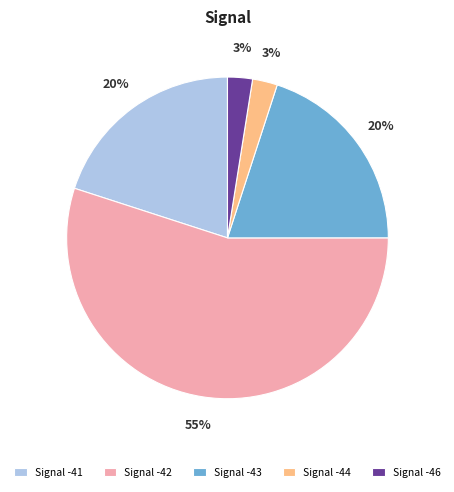

Which slice is the largest?

Signal -42